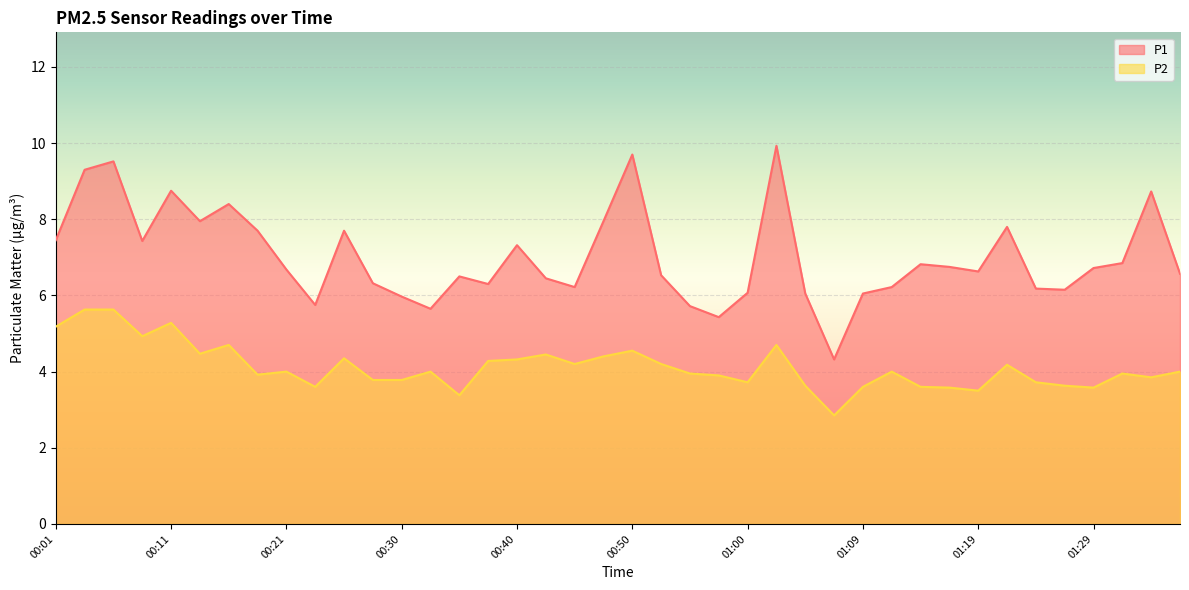

True or false: P2 has a value of 5.3 at 01:34.

False